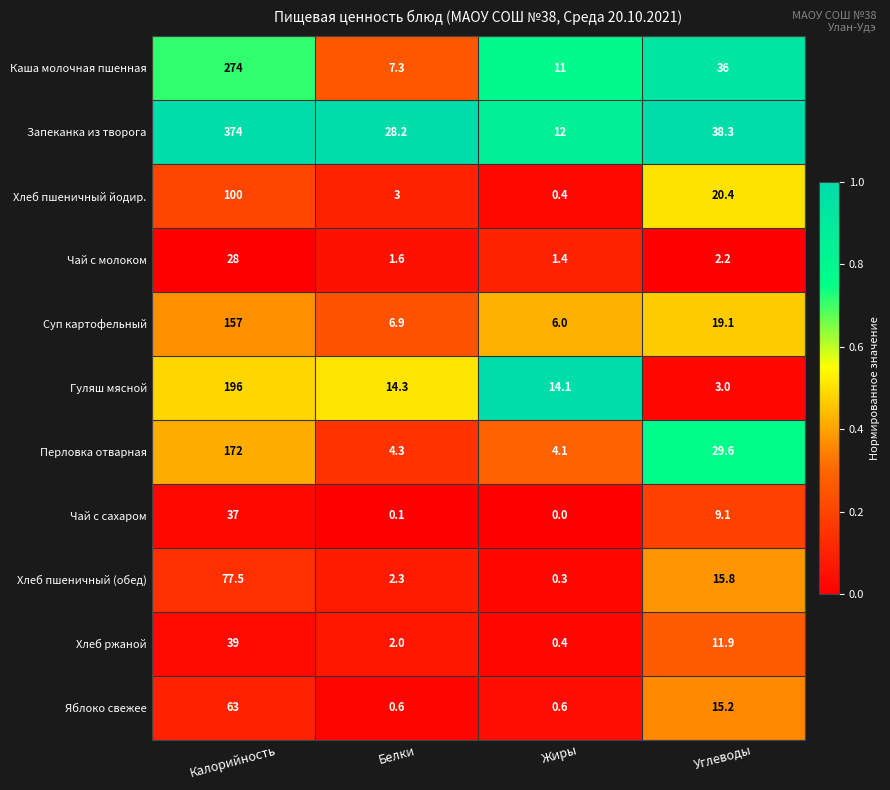

List the series in order of their peak value, lowest first.

Чай с молоком, Чай с сахаром, Хлеб ржаной, Яблоко свежее, Хлеб пшеничный (обед), Хлеб пшеничный йодир., Суп картофельный, Перловка отварная, Гуляш мясной, Каша молочная пшенная, Запеканка из творога